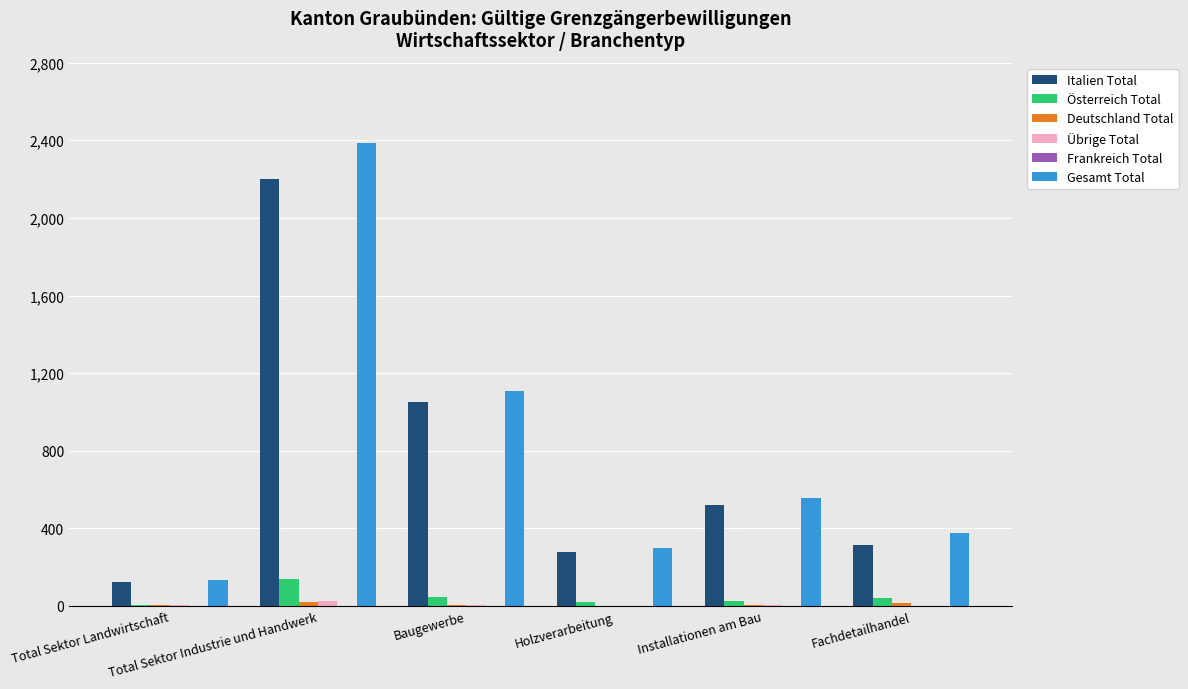

Are the bars horizontal?

No